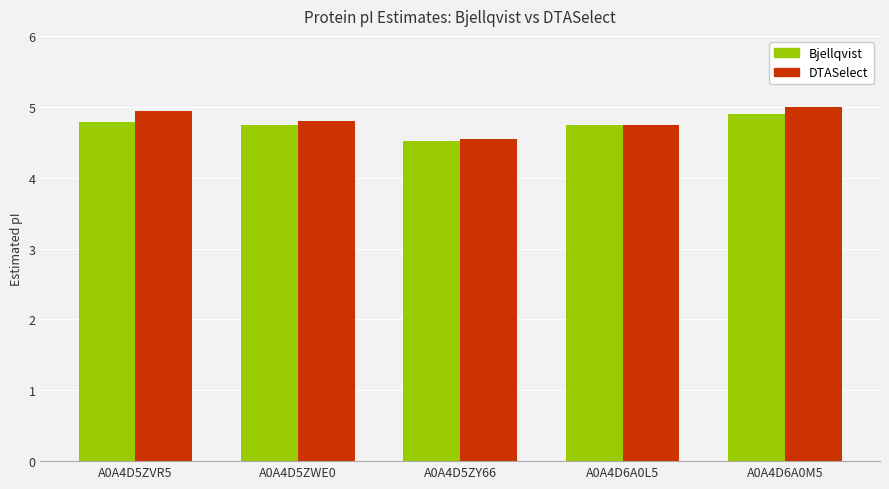

Reading right to left, extract all data points from this chart.

Bjellqvist: 4.9	4.7	4.5	4.7	4.8
DTASelect: 5.0	4.7	4.5	4.8	4.9